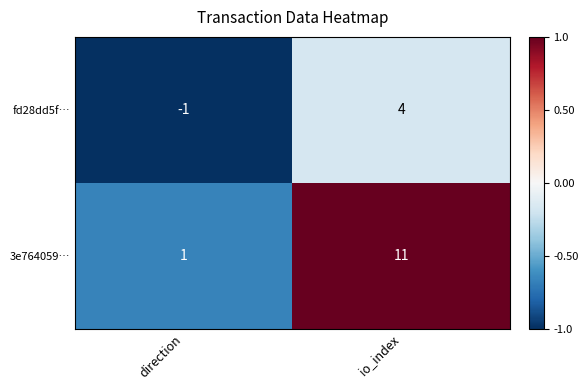

The value of fd28dd5f… at direction is -1. True or false?

True